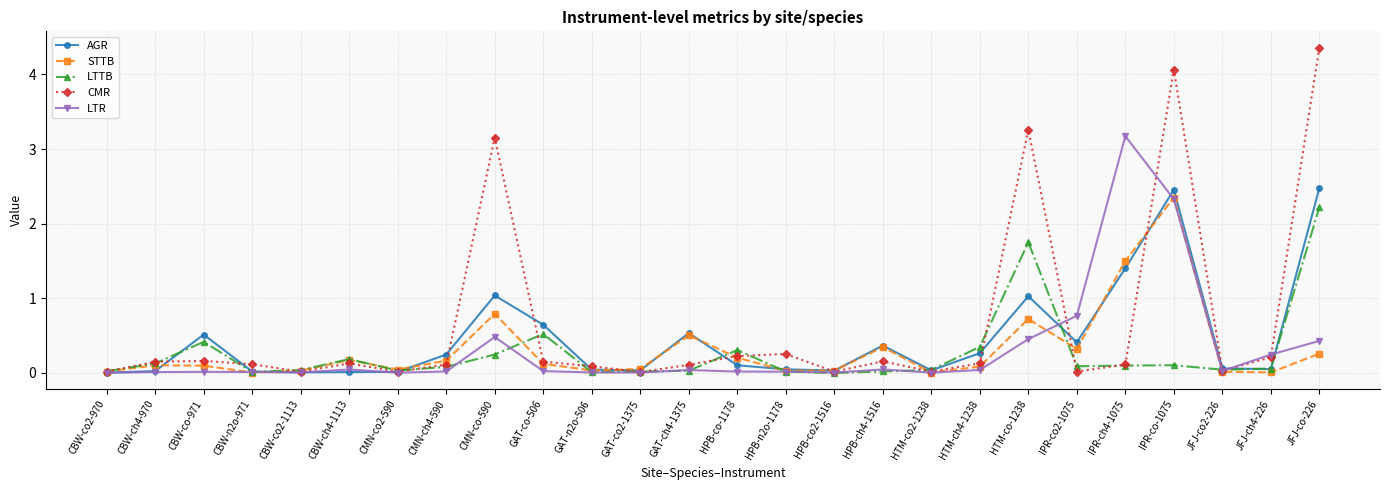

The value of AGR at CMN-co2-590 is 0.0. True or false?

True